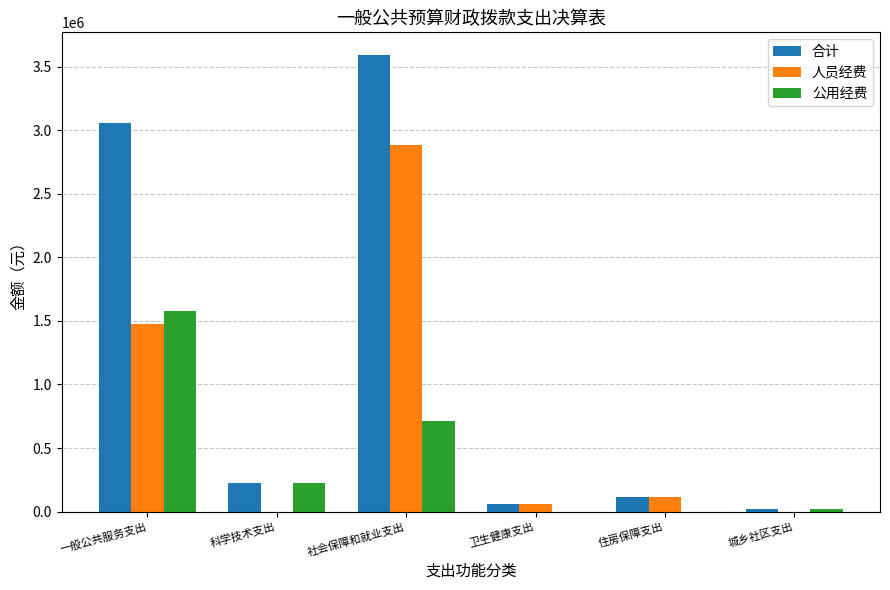

True or false: 公用经费 has a value of 494801.0 at 社会保障和就业支出.

False